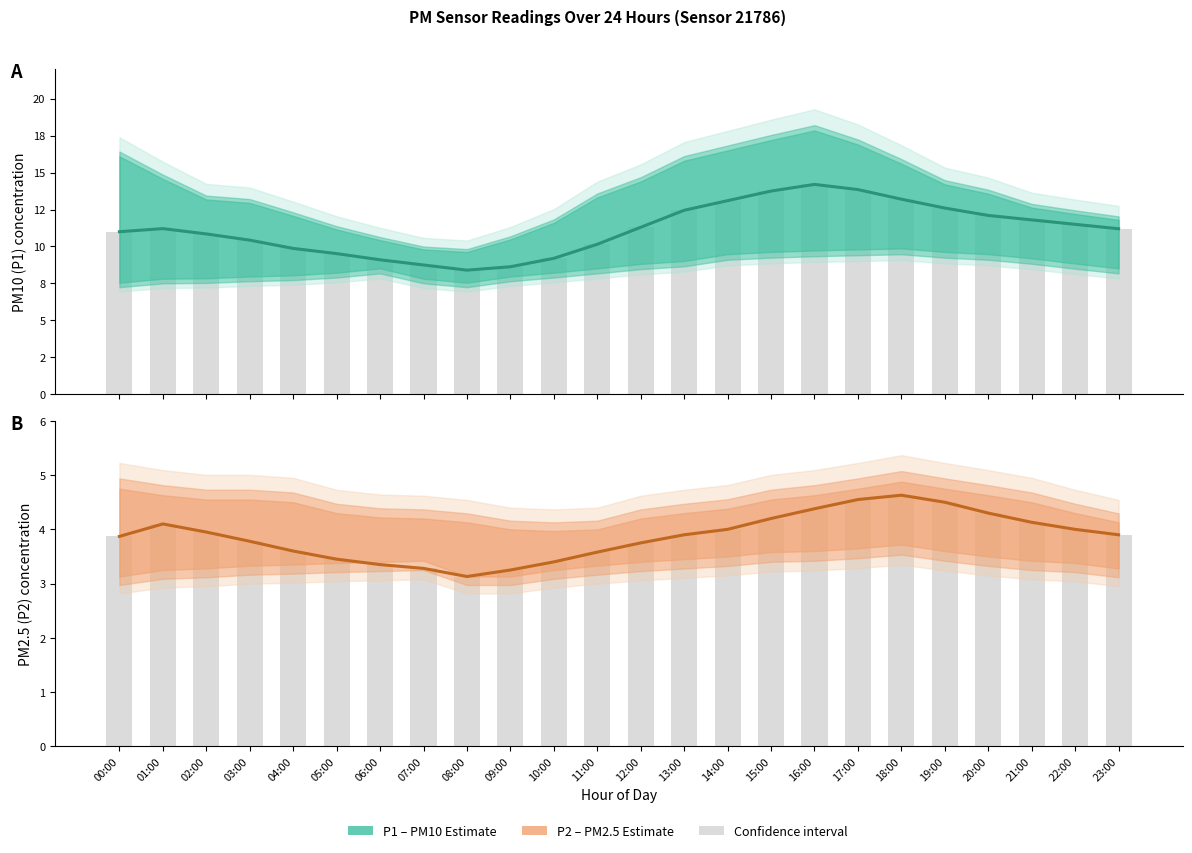

At which category is the sum across all series the highest?

16:00